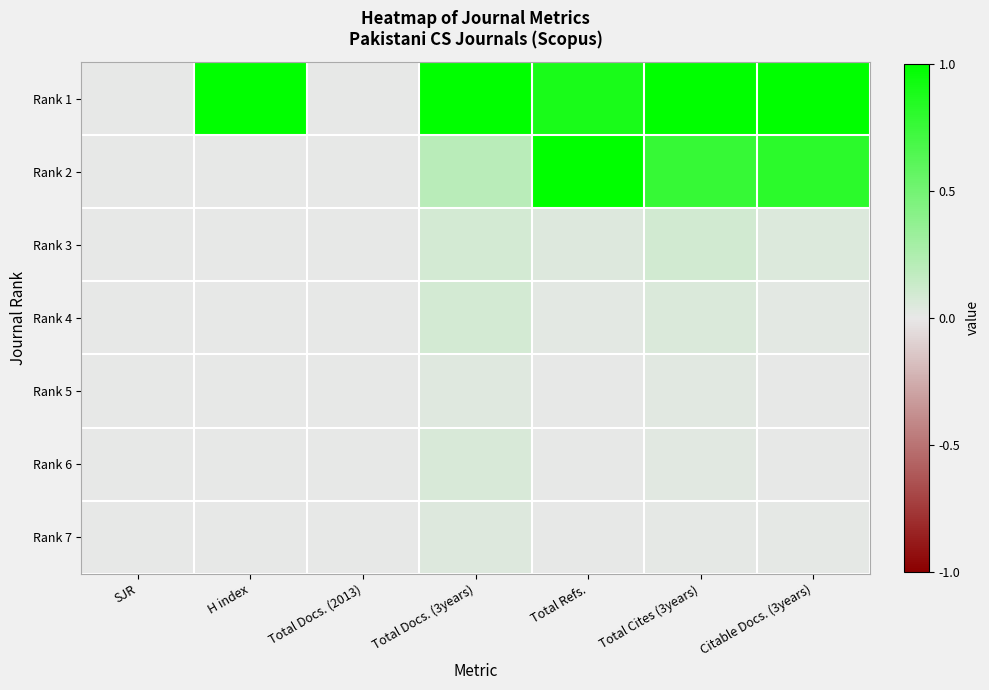

Which series changed the most between Total Cites (3years) and Citable Docs. (3years)?

Rank 3